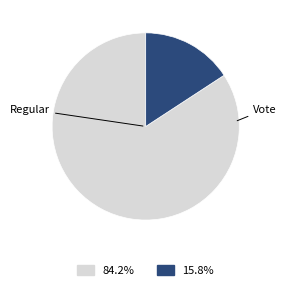

Does any single category account for the majority?

Yes